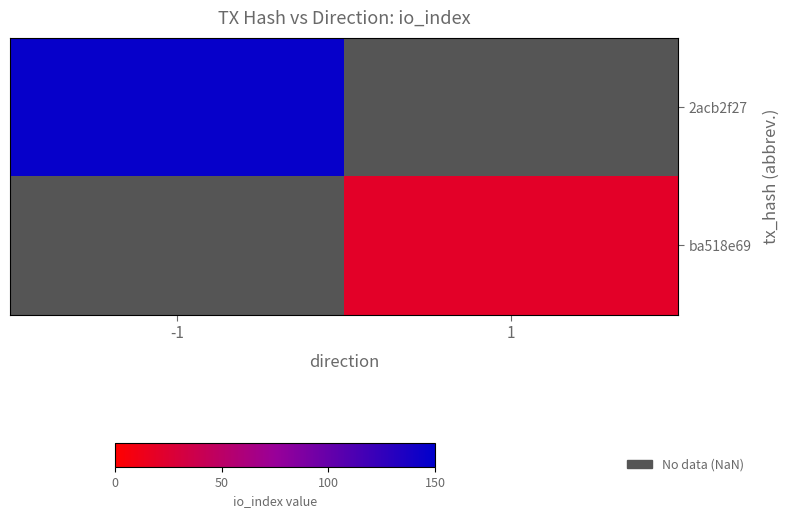

How many positive values does the ba518e69 series have?

1